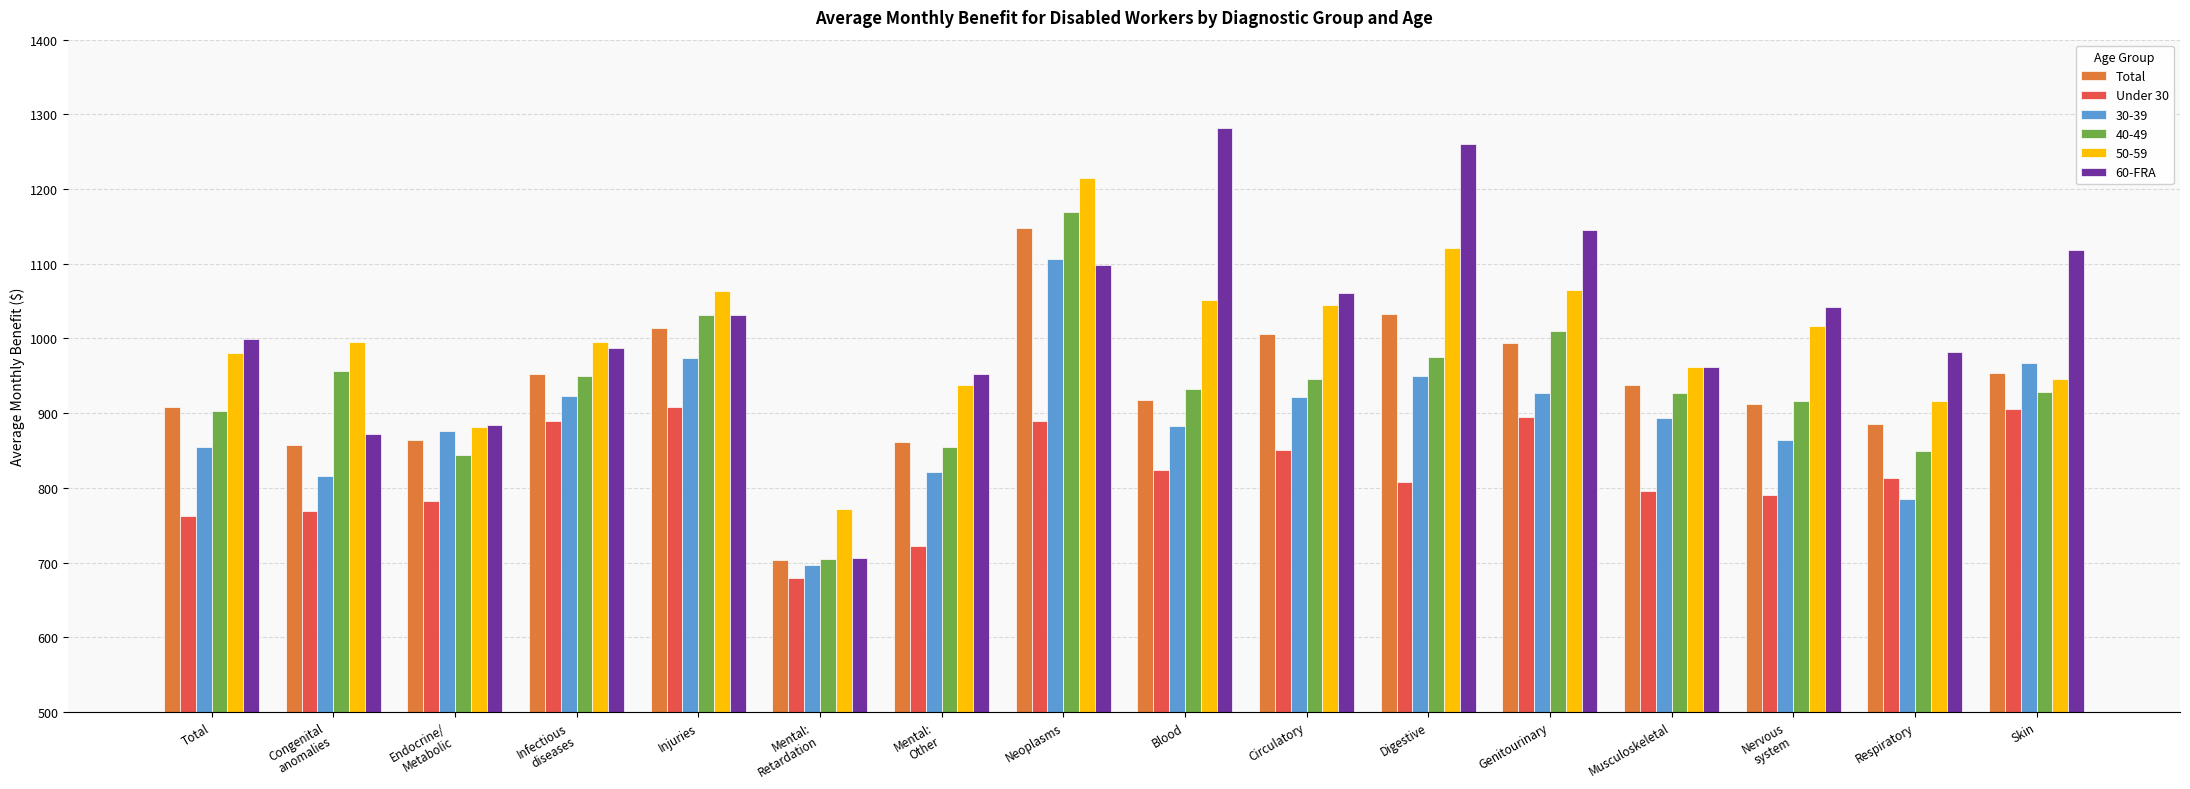

How many groups of bars are there?

16